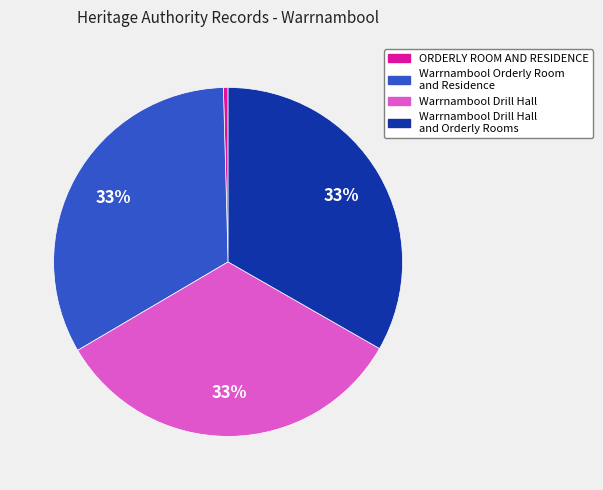

To the nearest percent, what is the difference between the largest and smallest slice percentages?

33%